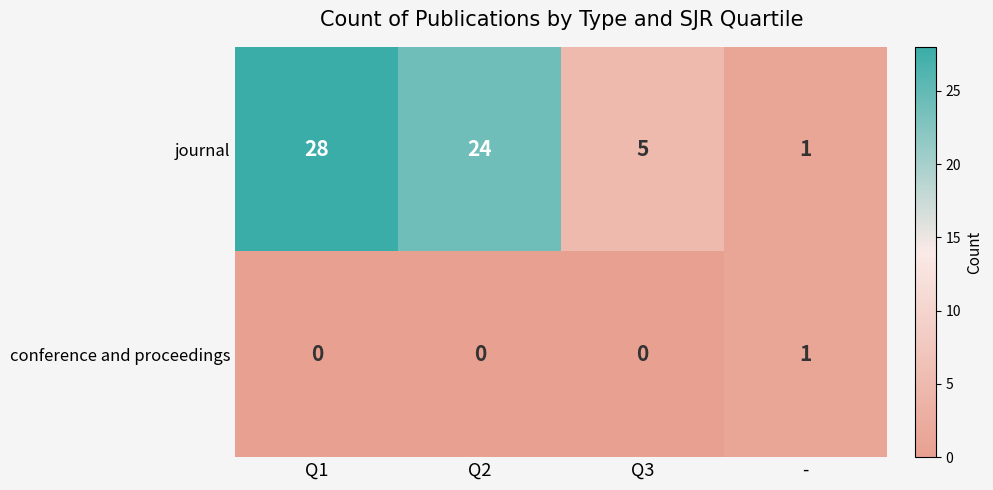

Which series has the widest spread of values?

journal